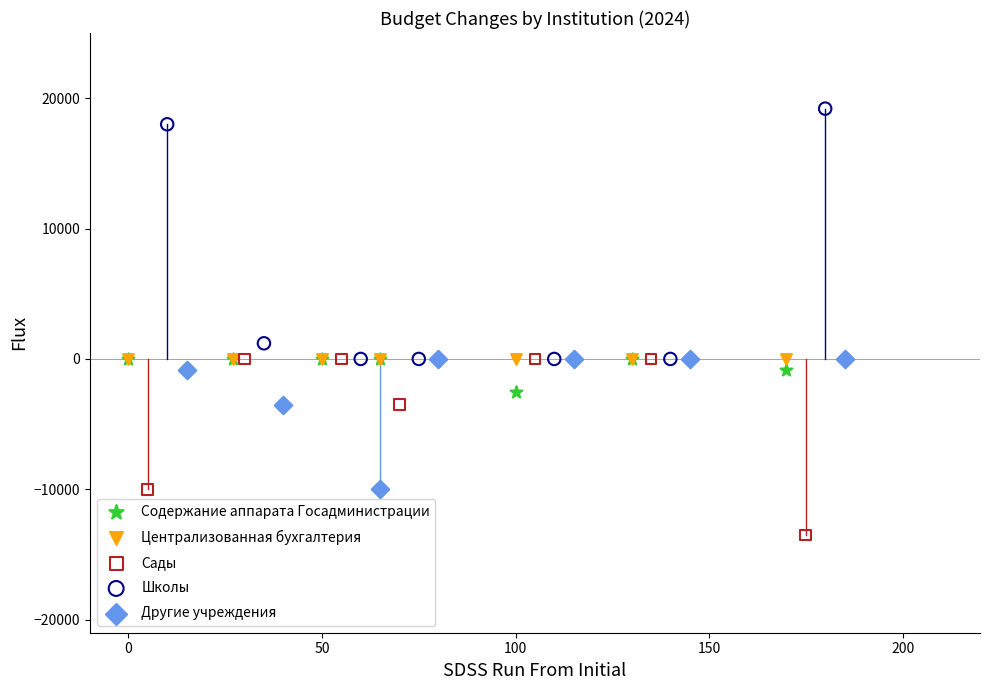

Which series contains the lowest Y value?

Сады